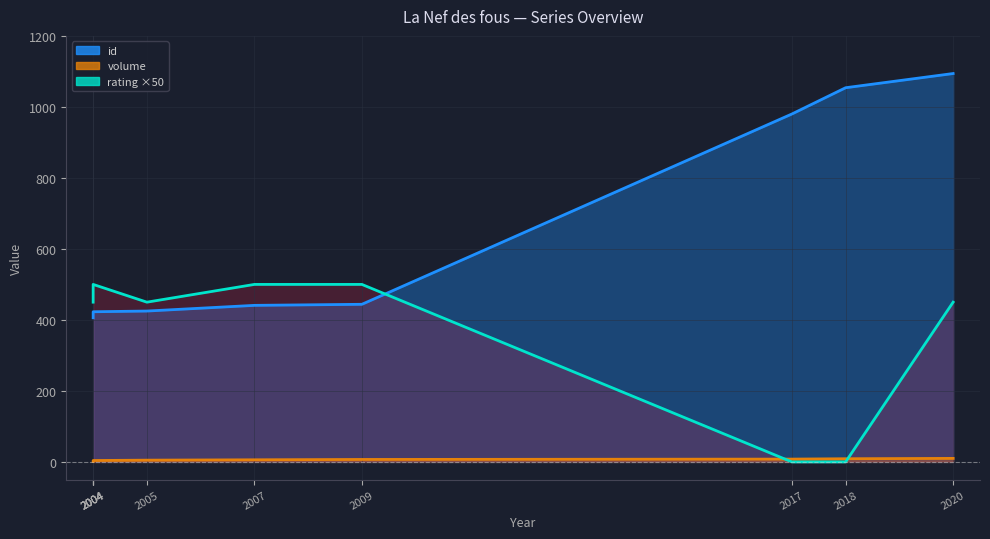

Which category has the highest value in the id series?

2020